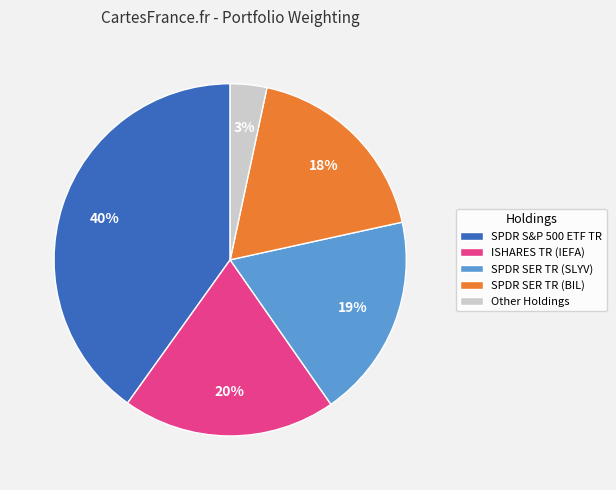

How many segments does this pie chart have?

5